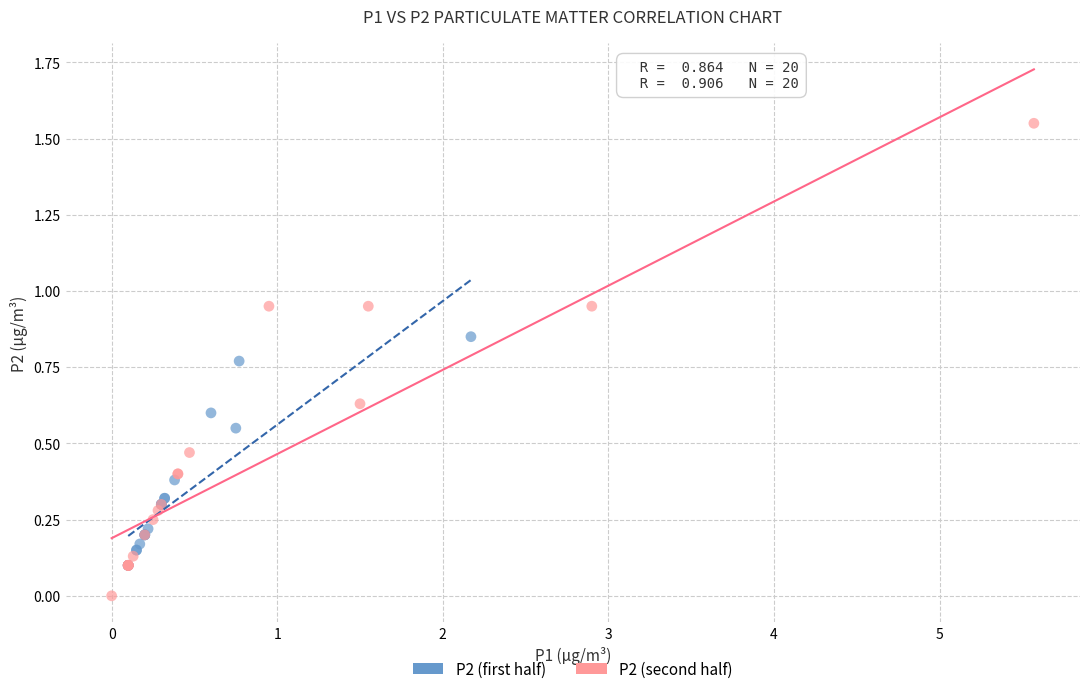

Which series reaches the minimum Y coordinate?

P2 (second half)